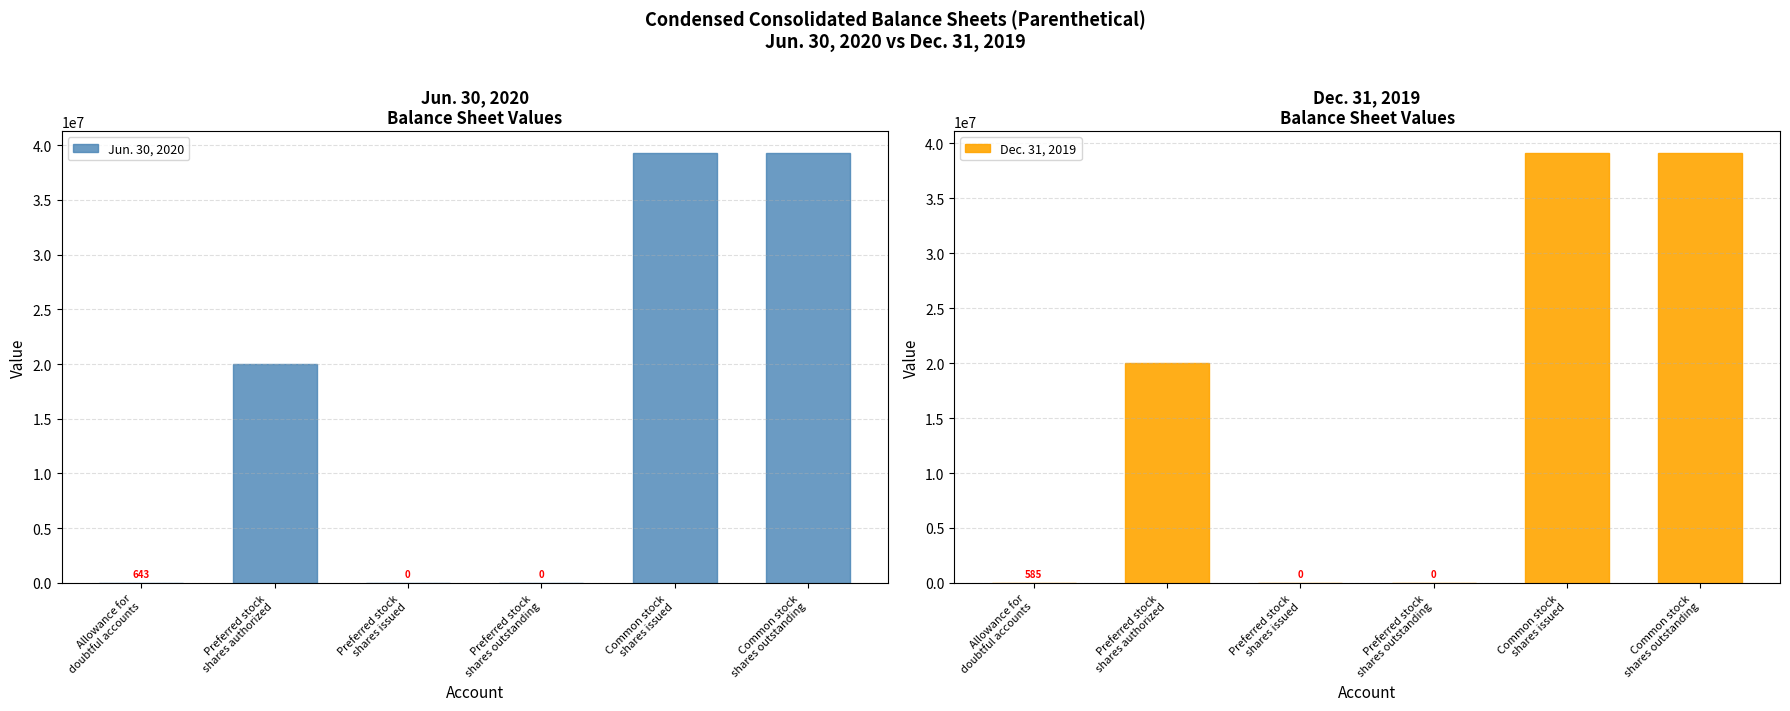

What is the label of the 3rd bar from the right?

Preferred stock
shares outstanding